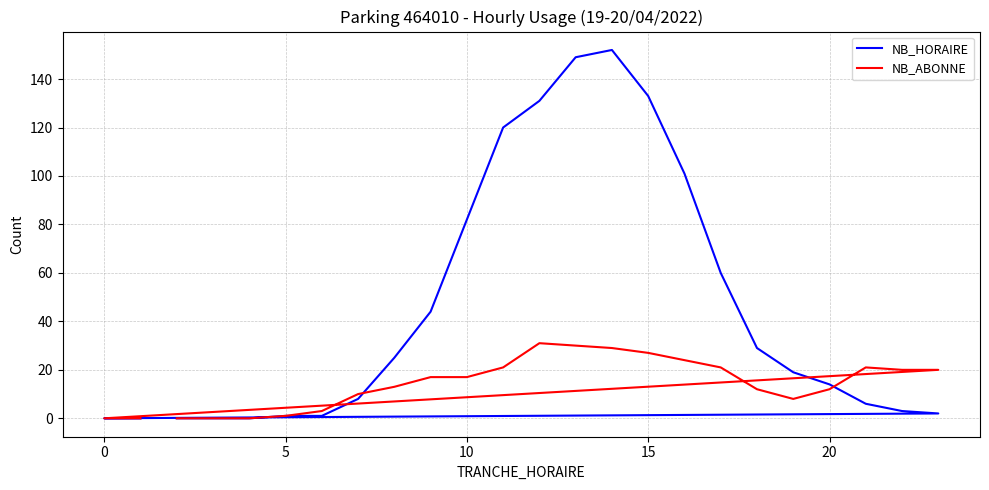

How many lines are shown in the chart?

2